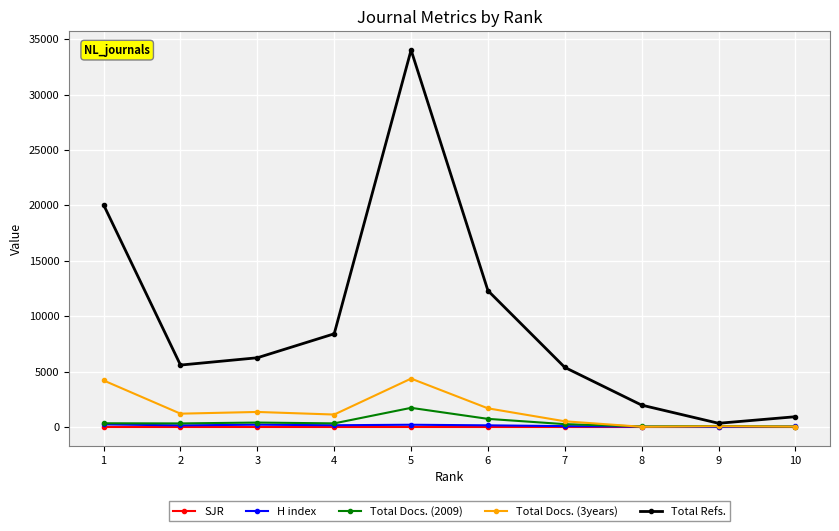

The value of Total Refs. at 5 is 14866.7. True or false?

False